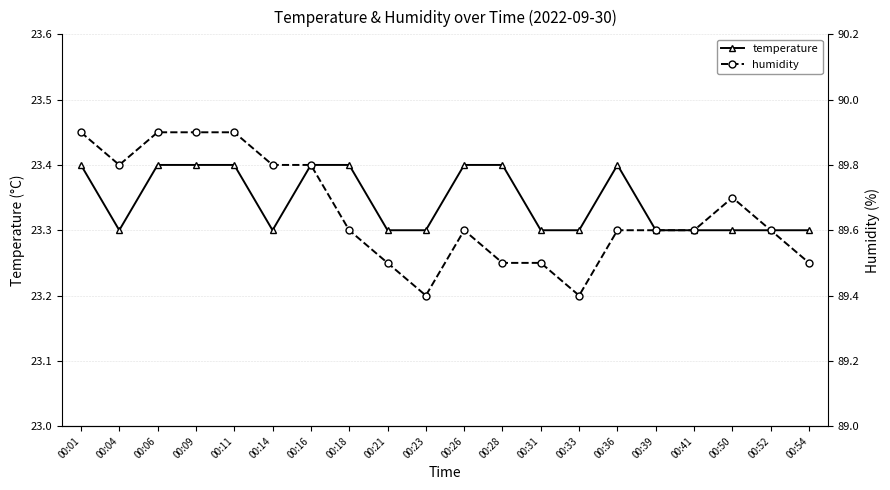

True or false: temperature and humidity cross at least once.

False